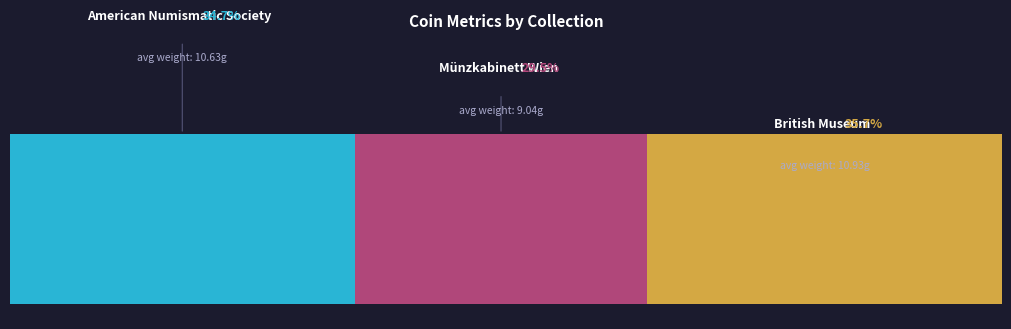

How many bars are there in each group?

3